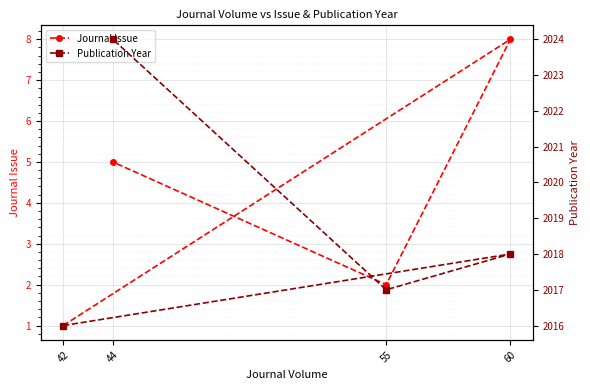

Between 42 and 60, which is larger?

60